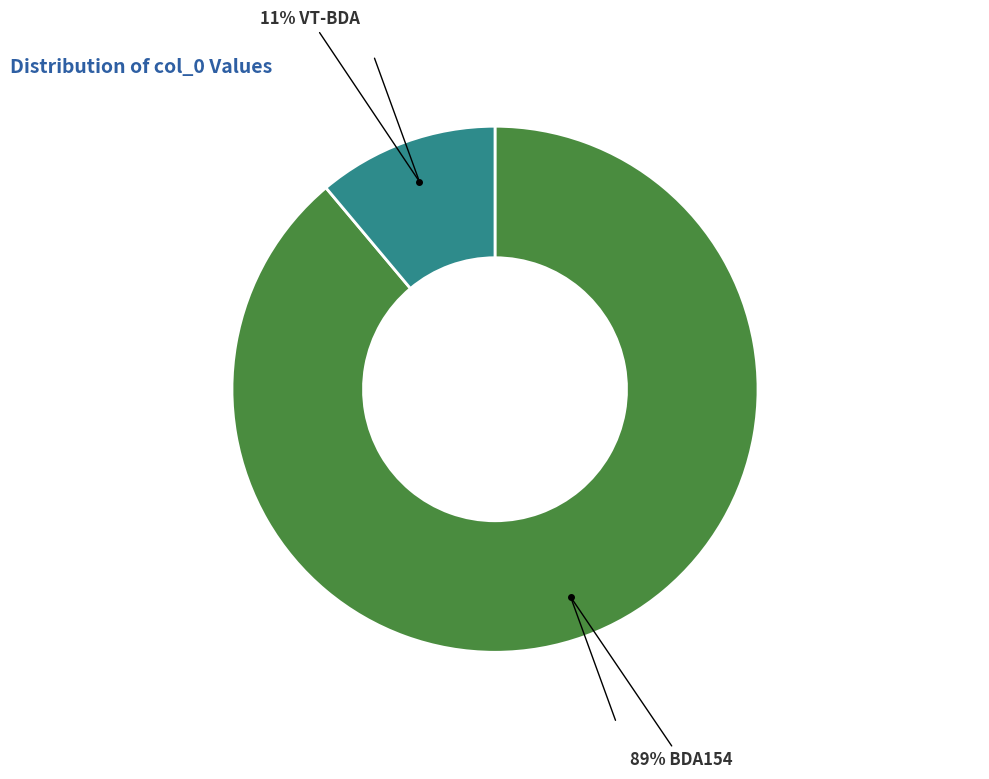

To the nearest percent, what is the average slice percentage?

50%